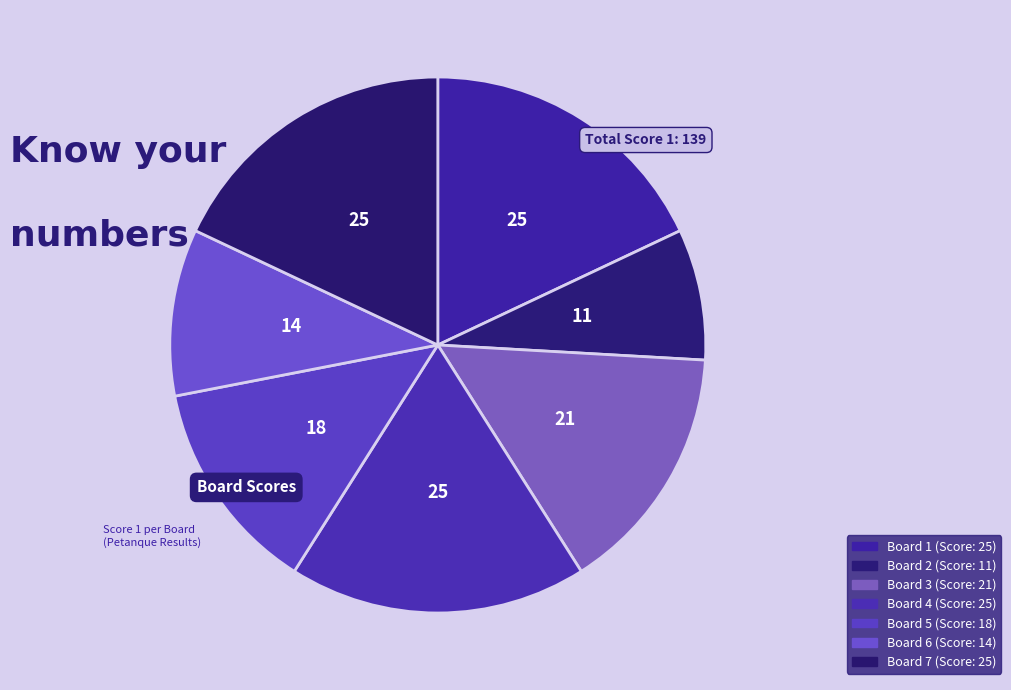

What percentage is the Board 5 slice, to the nearest percent?

13%